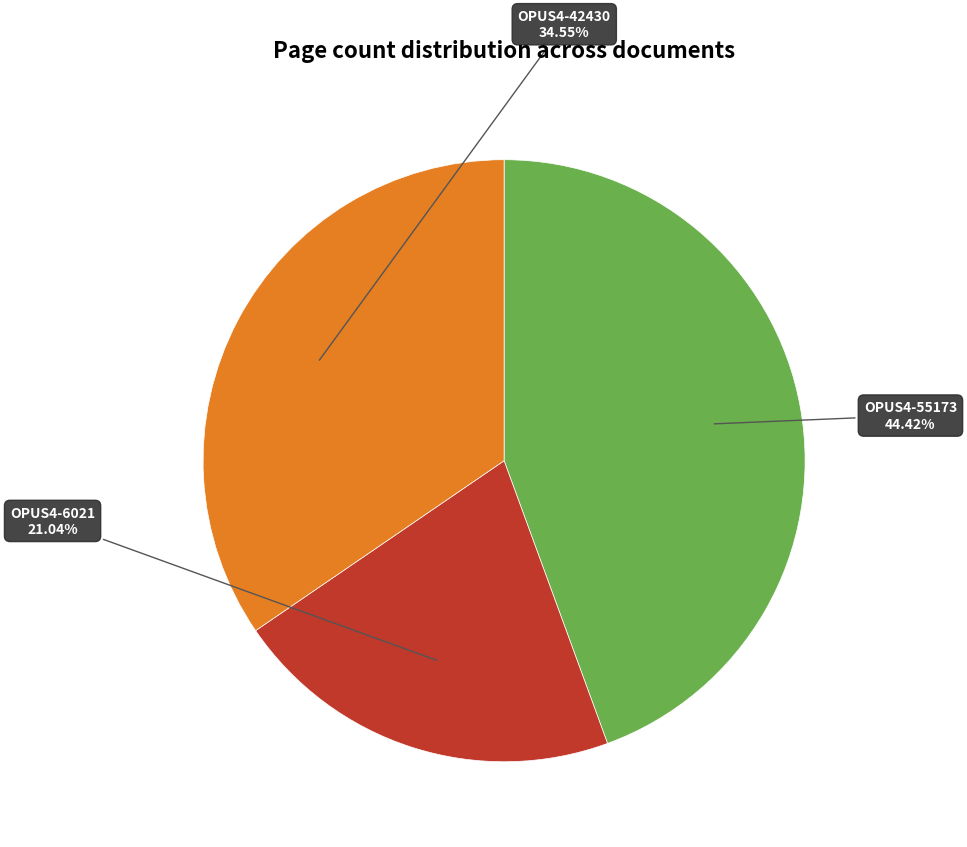

Does OPUS4-42430 account for over 50% of the chart?

No